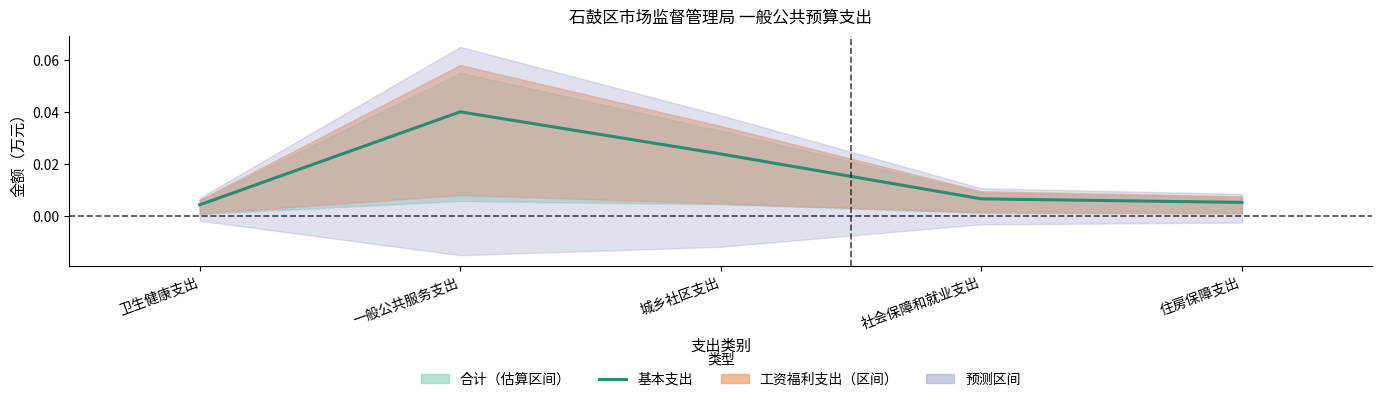

Is this an area chart (filled region under the line)?

No